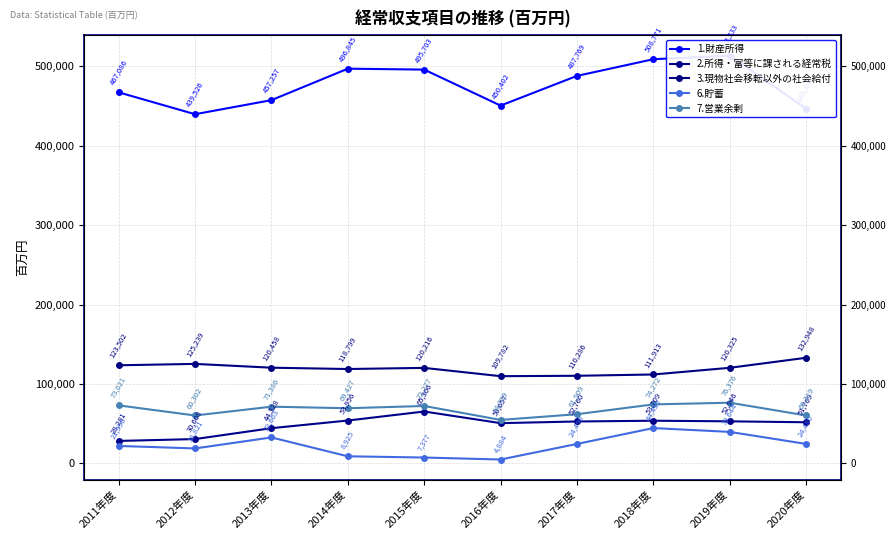

Count the number of categories in the chart.

10